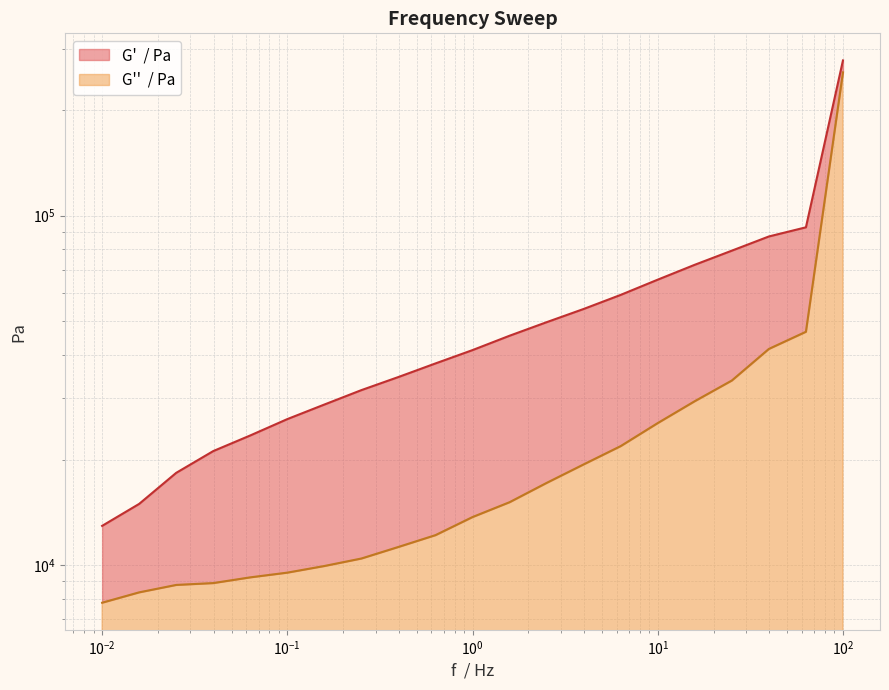

Which category has the lowest value across all series?

0.01